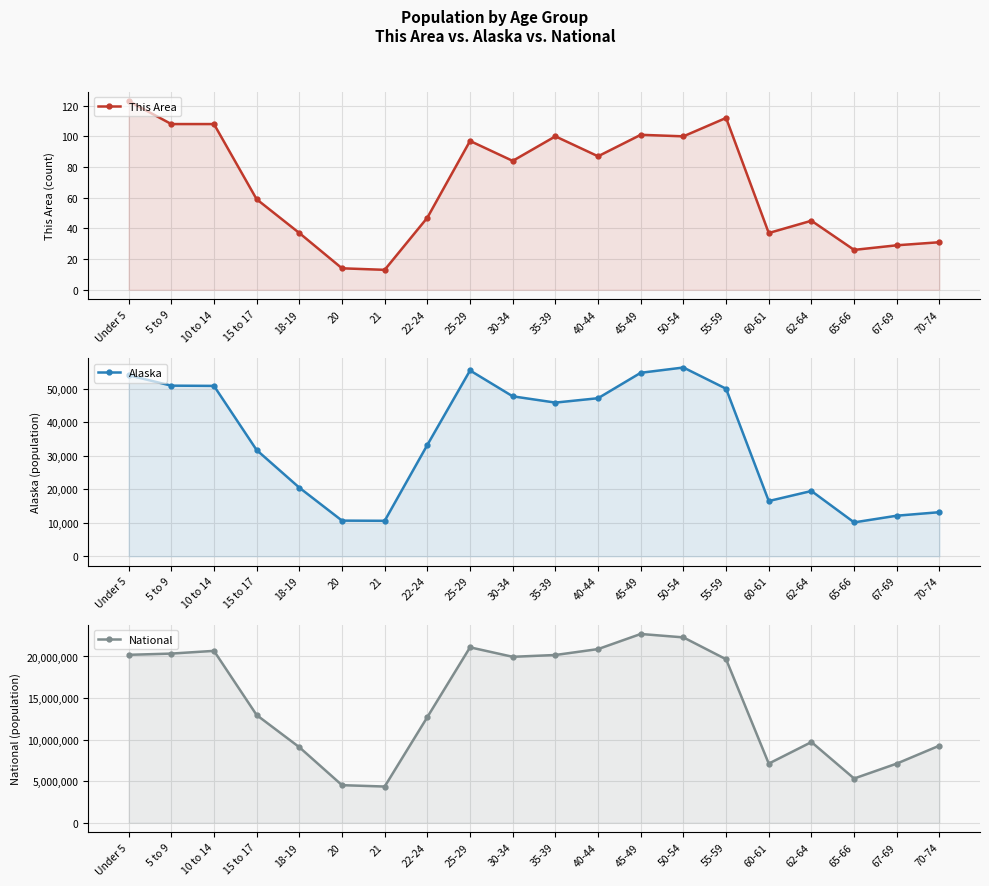

Reading left to right, extract all data points from this chart.

This Area: Under 5=123	5 to 9=108	10 to 14=108	15 to 17=59	18-19=37	20=14	21=13	22-24=47	25-29=97	30-34=84	35-39=100	40-44=87	45-49=101	50-54=100	55-59=112	60-61=37	62-64=45	65-66=26	67-69=29	70-74=31
Alaska: Under 5=53996	5 to 9=50887	10 to 14=50816	15 to 17=31679	18-19=20462	20=10628	21=10577	22-24=33214	25-29=55419	30-34=47706	35-39=45833	40-44=47141	45-49=54726	50-54=56300	55-59=49971	60-61=16471	62-64=19467	65-66=10103	67-69=12099	70-74=13148
National: Under 5=20201362	5 to 9=20348657	10 to 14=20677194	15 to 17=12954254	18-19=9086089	20=4519129	21=4354294	22-24=12712576	25-29=21101849	30-34=19962099	35-39=20179642	40-44=20890964	45-49=22708591	50-54=22298125	55-59=19664805	60-61=7113727	62-64=9704197	65-66=5319902	67-69=7115361	70-74=9278166